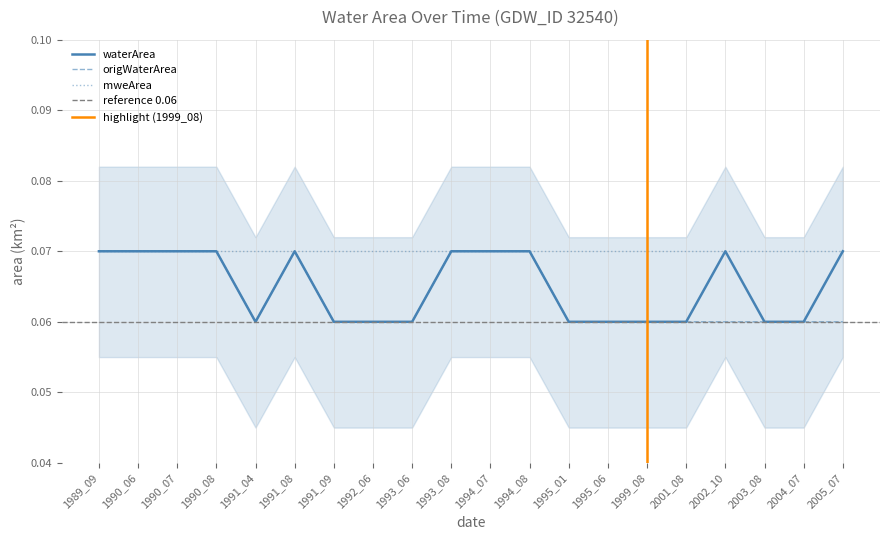

What is the value of the waterArea point at the 7th from the left?

0.1